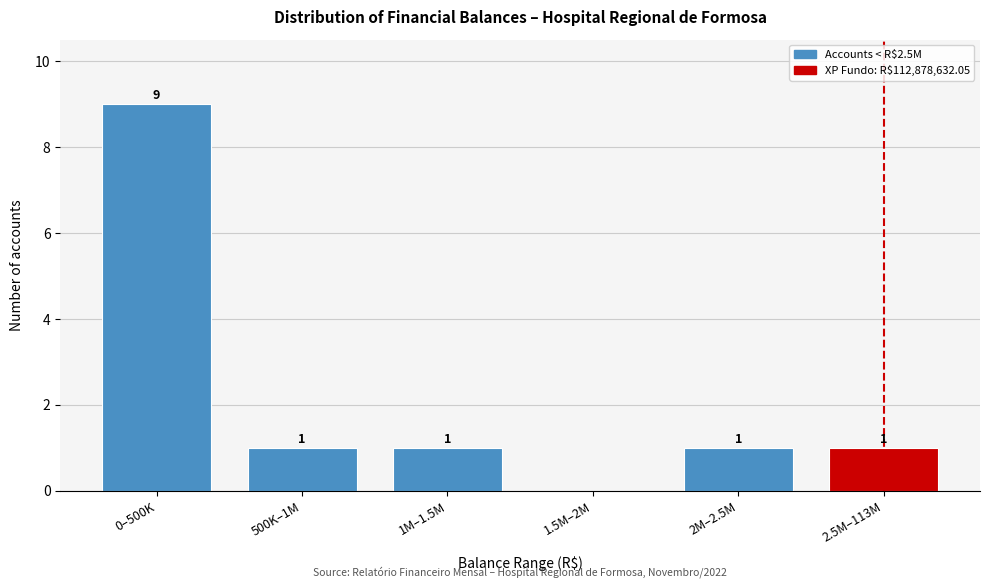

Reading right to left, what are all the values shown in this chart?

2.5M–113M=1	2M–2.5M=1	1.5M–2M=0	1M–1.5M=1	500K–1M=1	0–500K=9